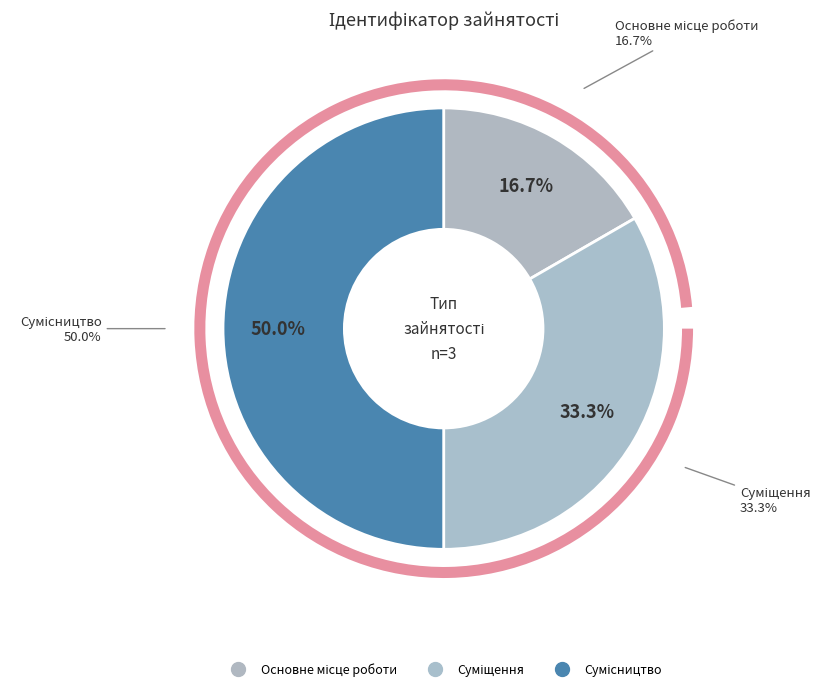

To the nearest percent, what is the combined percentage of Сумісництво and Суміщення?

83%